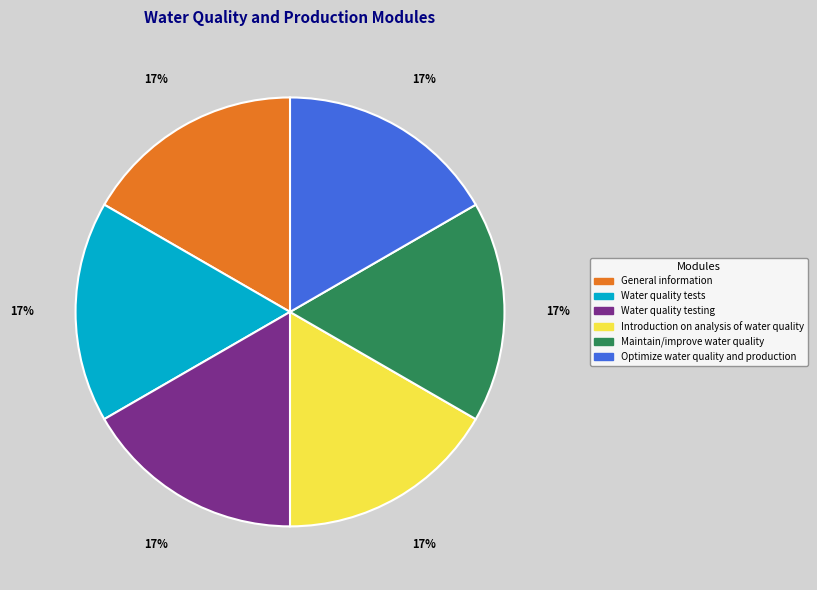

True or false: Introduction on analysis of water quality accounts for 17% of the total.

True